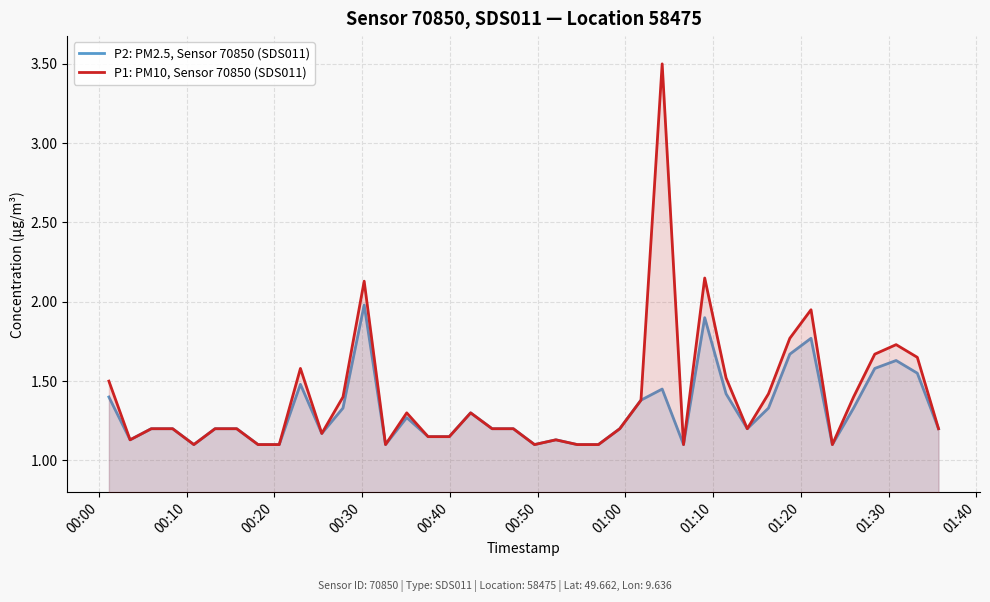

True or false: P1: PM10, Sensor 70850 (SDS011) and P2: PM2.5, Sensor 70850 (SDS011) cross at least once.

False